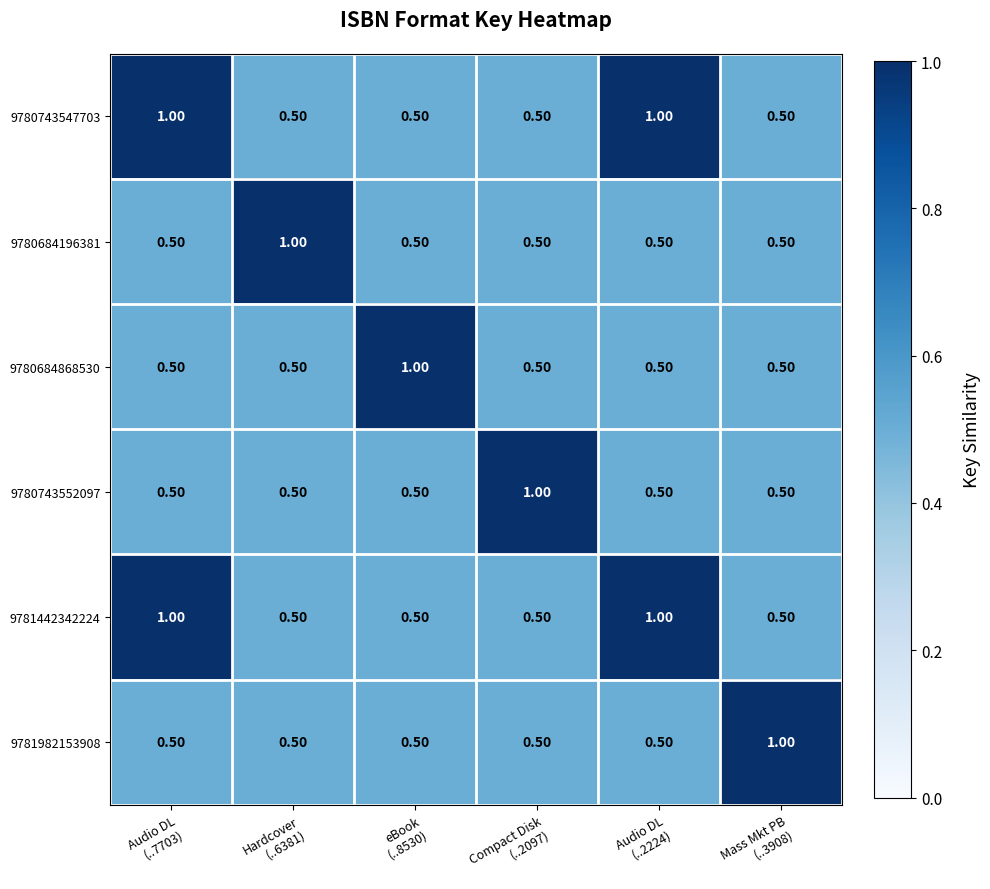

What is the total value across all series at Hardcover
(..6381)?

3.5